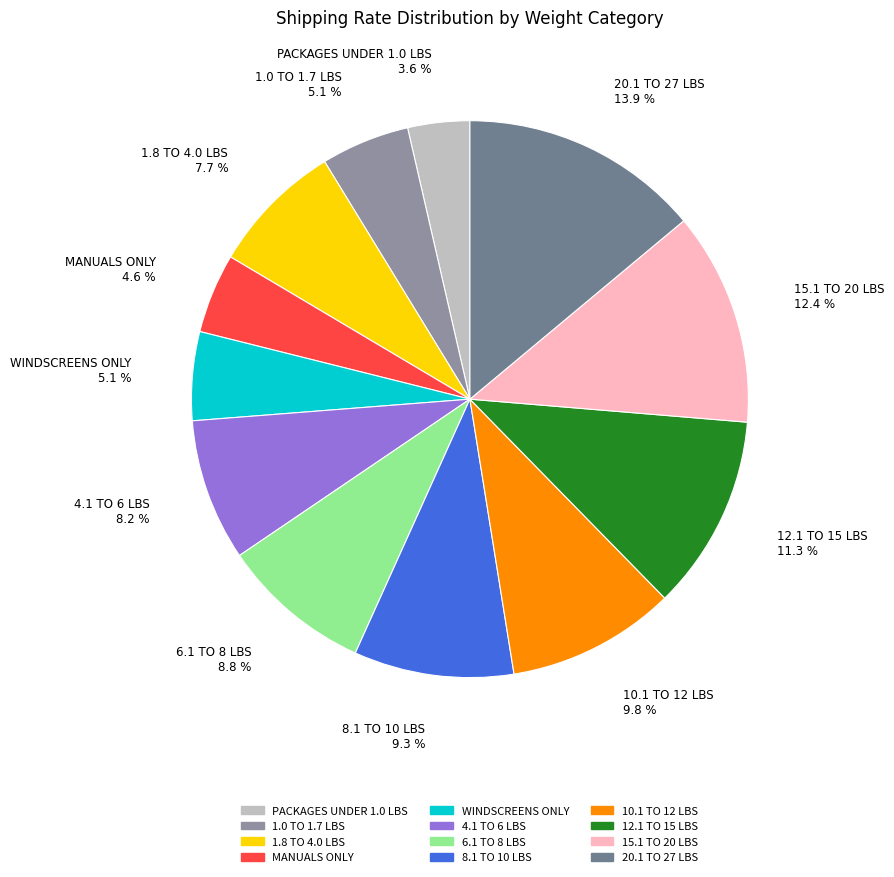

How many slices are in this pie chart?

12